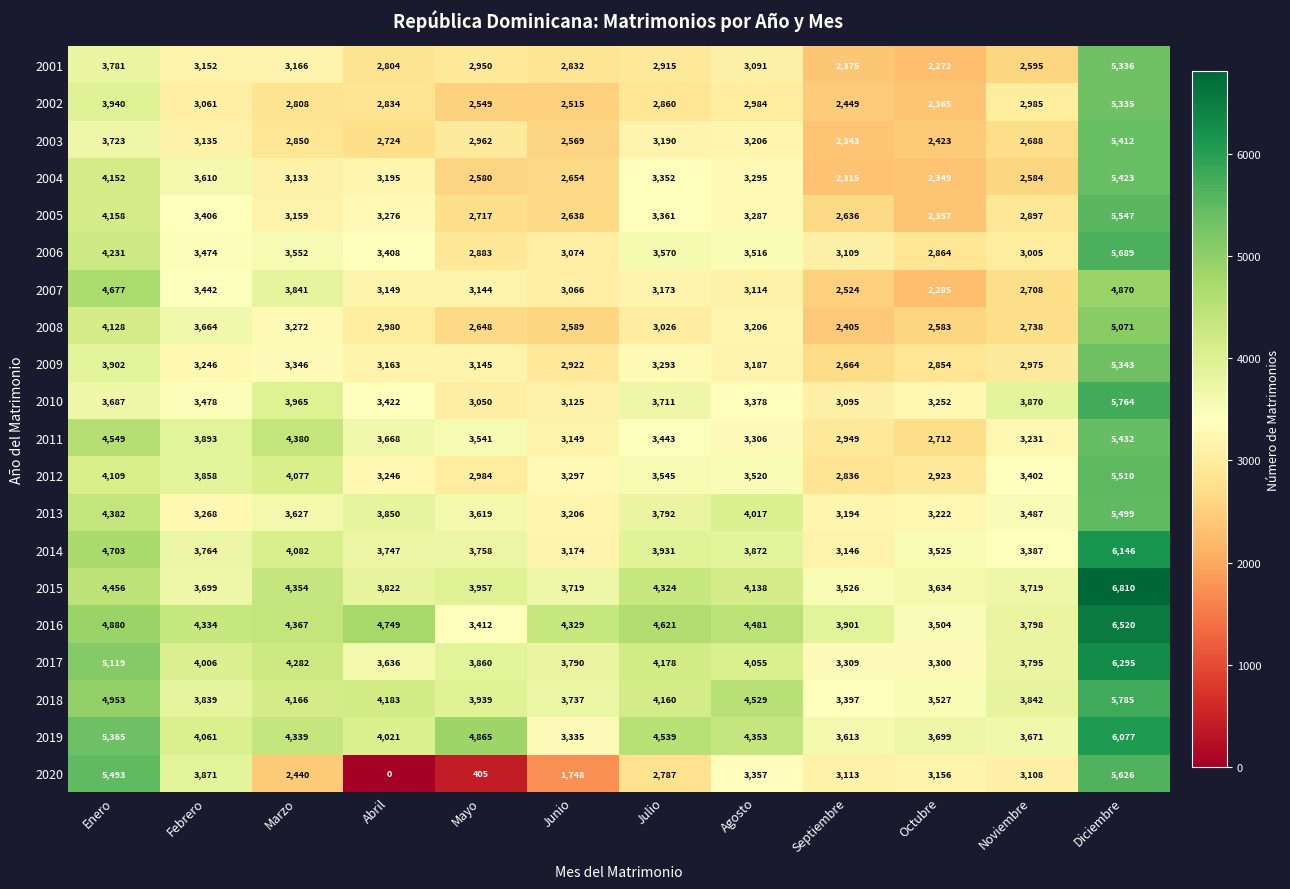

What is the sum of the 2005 values at Mayo and Agosto?

6004